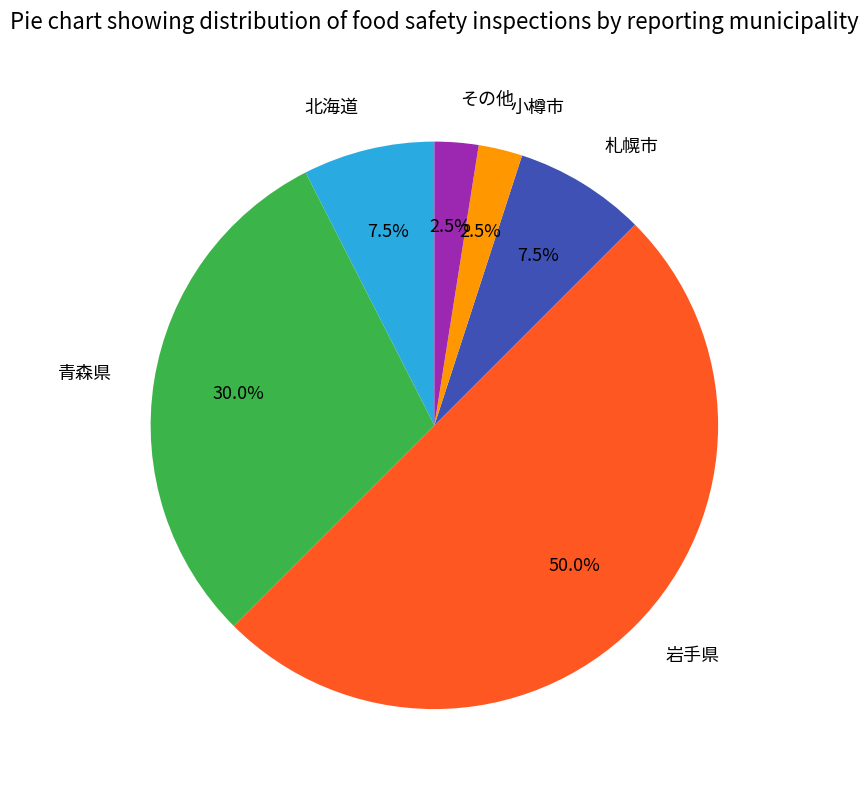

What percentage is NOT represented by その他?

97.5%